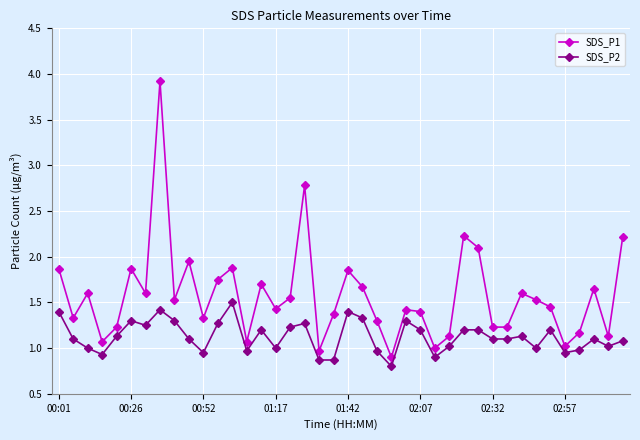

Which series has the largest range (max minus min)?

SDS_P1